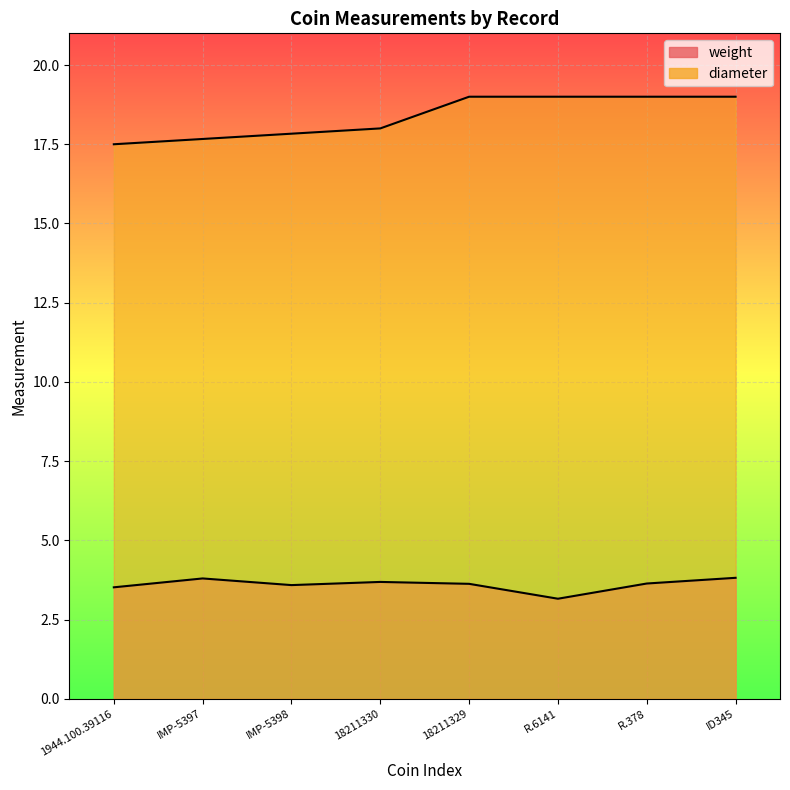

Reading left to right, what are all the values shown in this chart?

1944.100.39116=3.5	IMP-5397=3.8	IMP-5398=3.6	18211330=3.7	18211329=3.6	R.6141=3.2	R.378=3.6	ID345=3.8